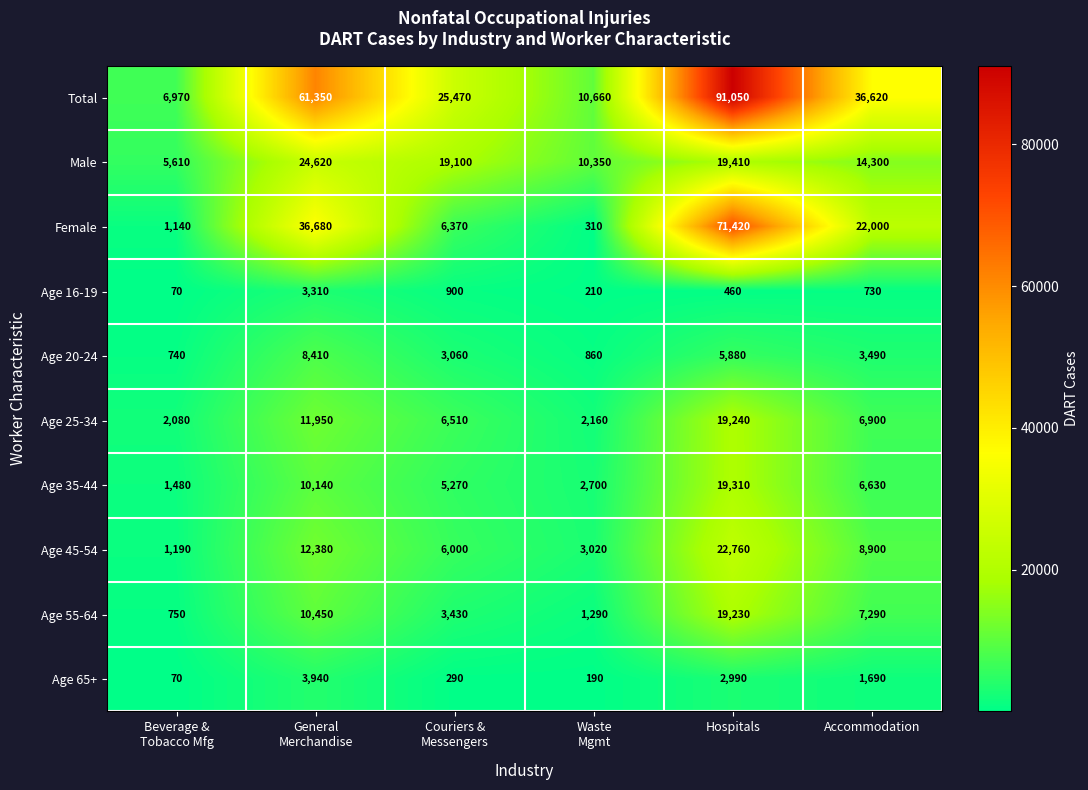

At which category is the sum across all series the highest?

Hospitals